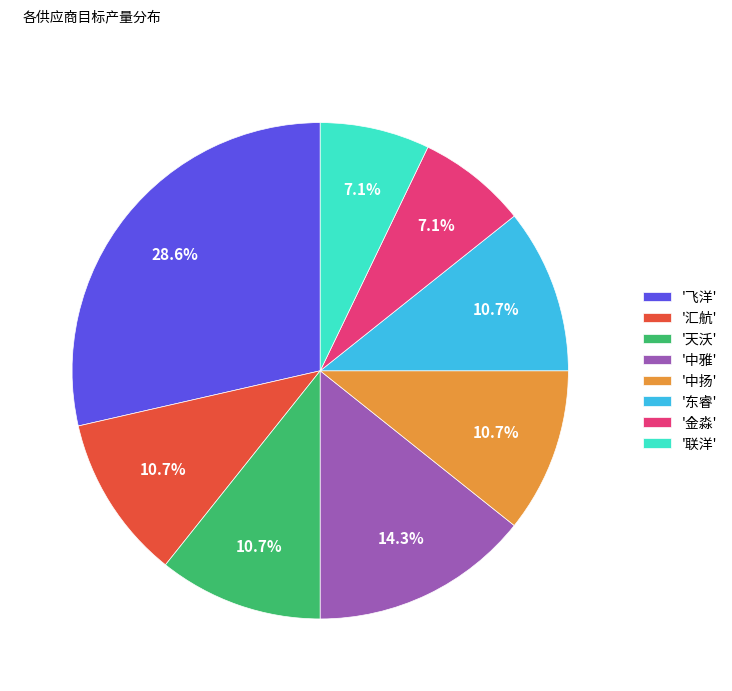

What is the largest slice in the pie chart?

'飞洋'